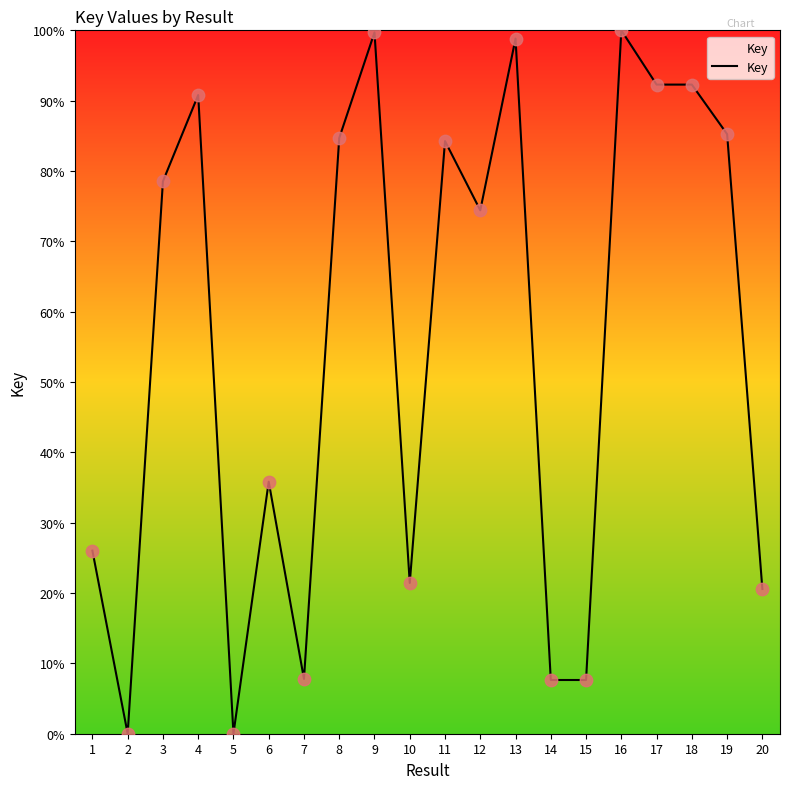

What is the ratio of the value at 16 to the value at 12?

1.3